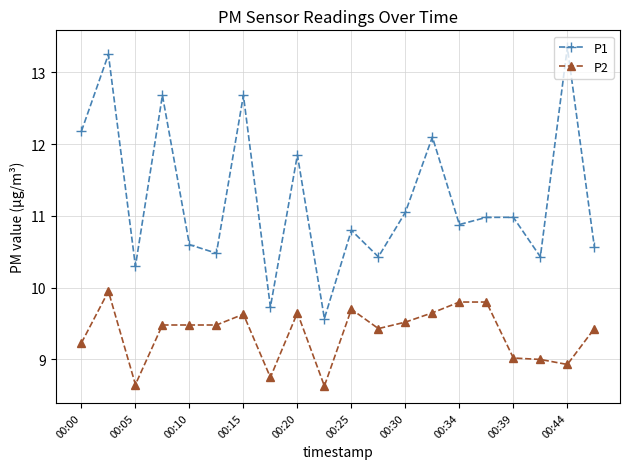

List the series in order of their peak value, highest first.

P1, P2